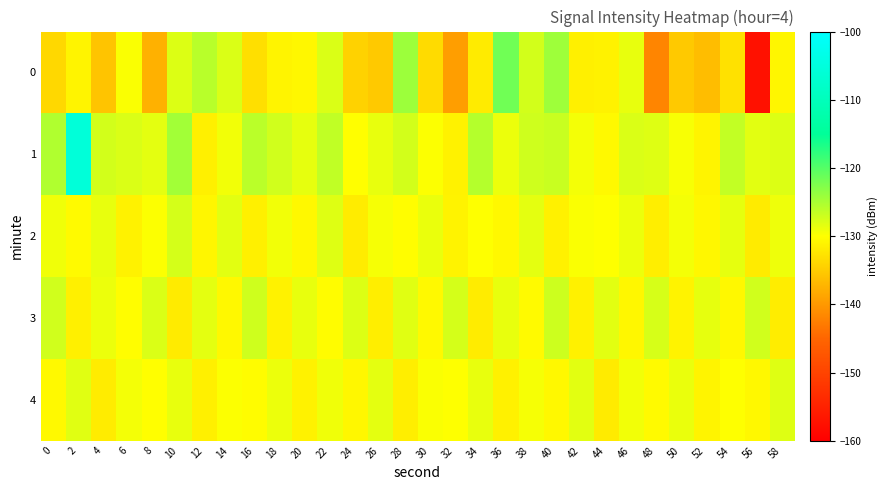

At which category is the sum across all series the highest?

2